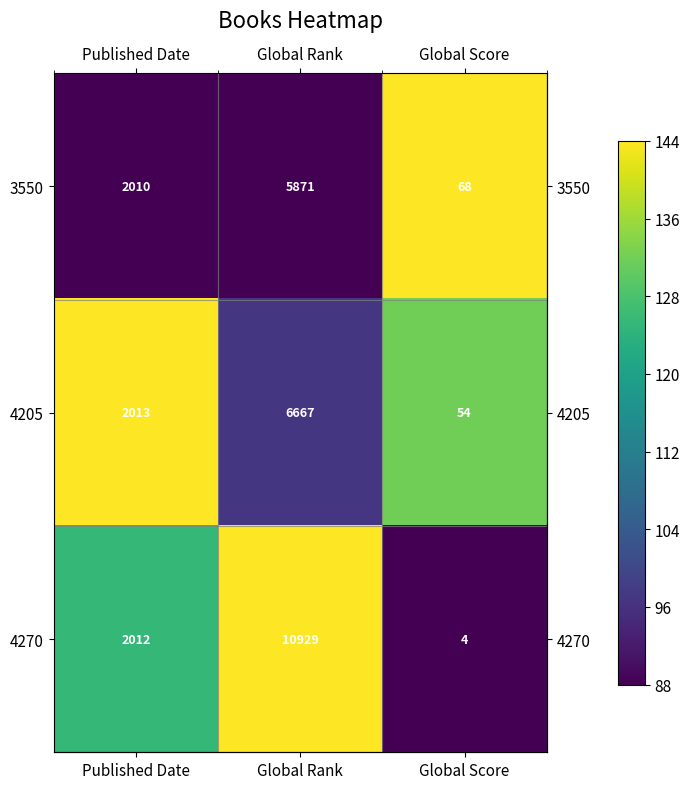

List the series in order of their peak value, lowest first.

3550, 4205, 4270